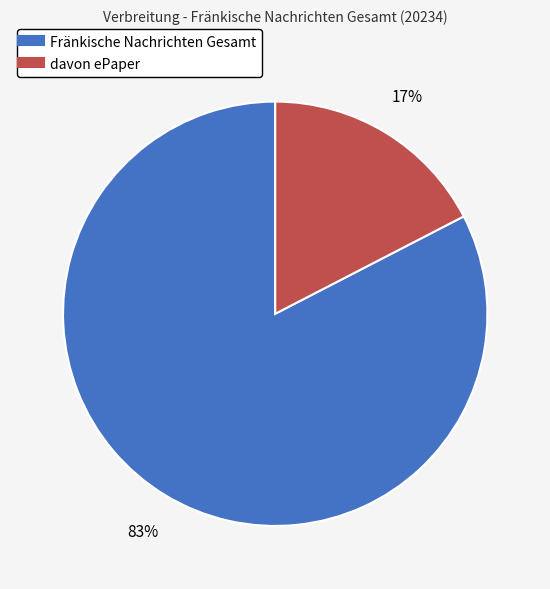

What percentage is the Fränkische Nachrichten Gesamt slice, to the nearest percent?

83%